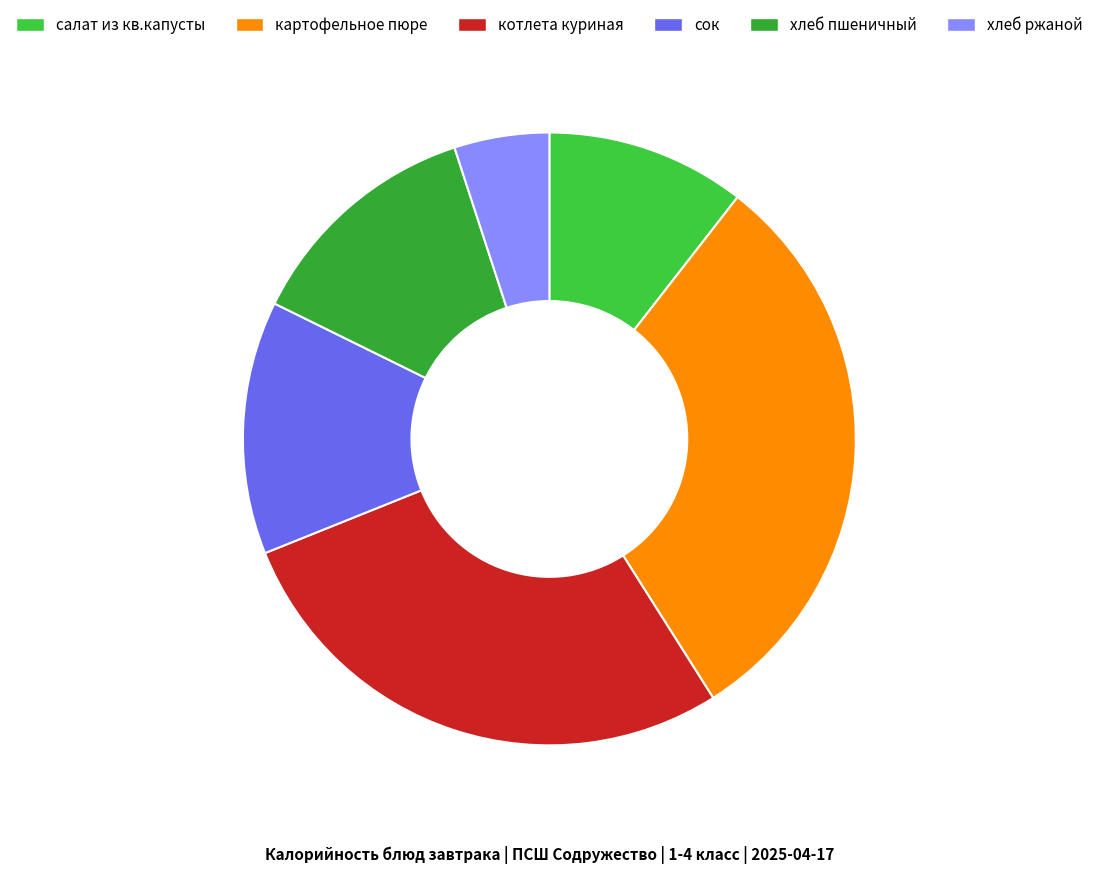

Is there a majority slice in this chart?

No